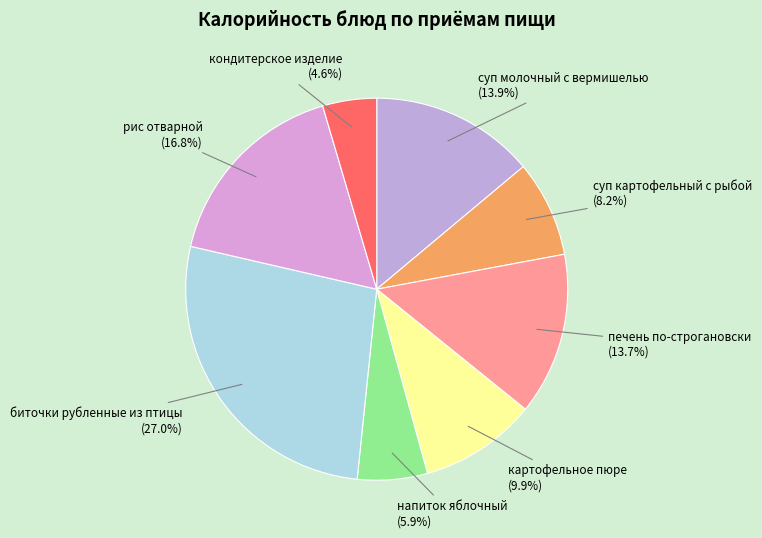

Does any single category account for the majority?

No